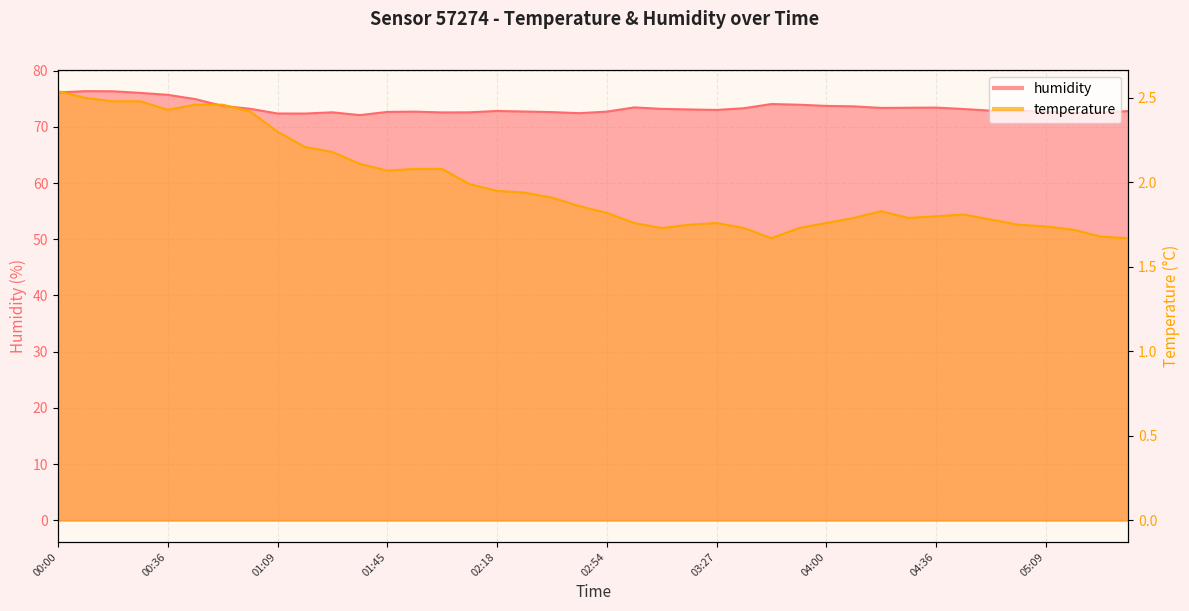

Which category has the lowest value in the temperature series?

03:45